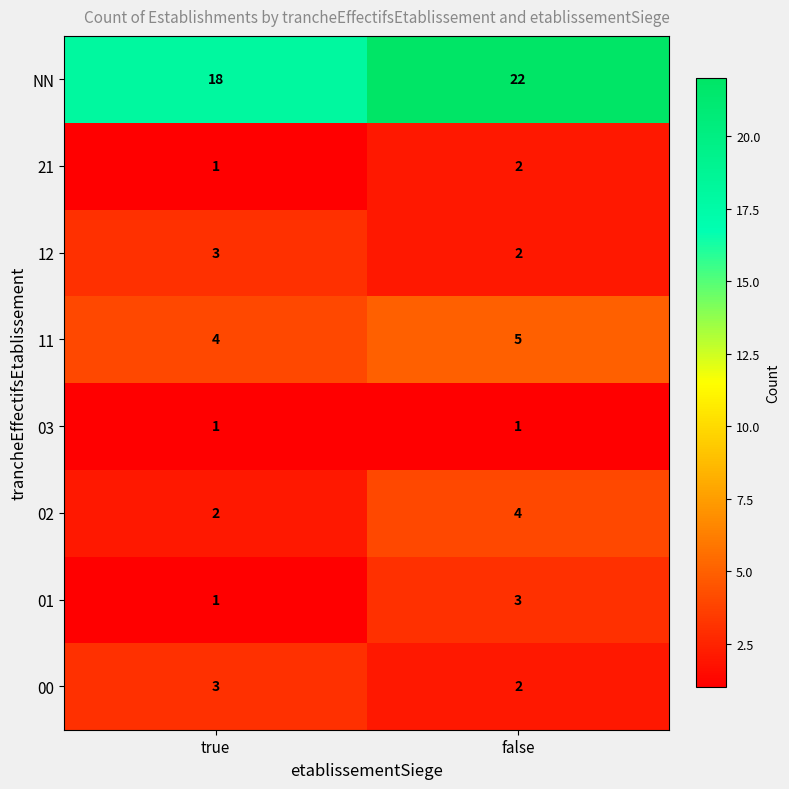

Is it true that 12 equals 2 at false?

True